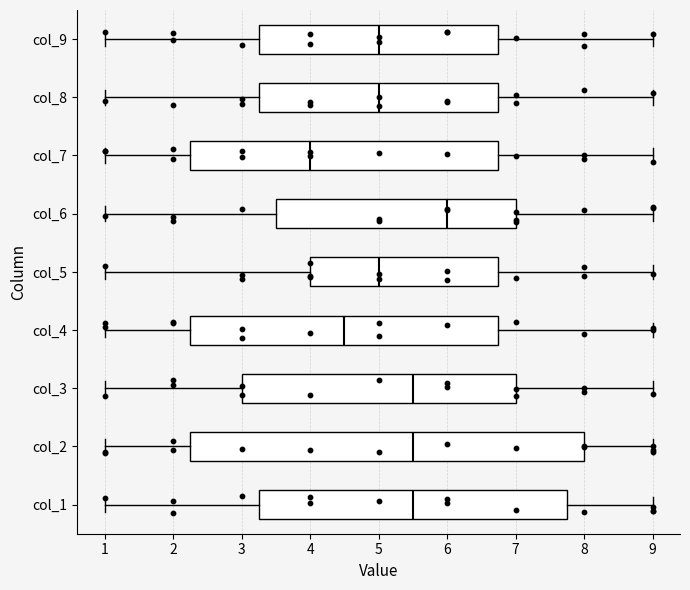

Comparing the boxes themselves (not the whiskers), which one is the widest?

col_2